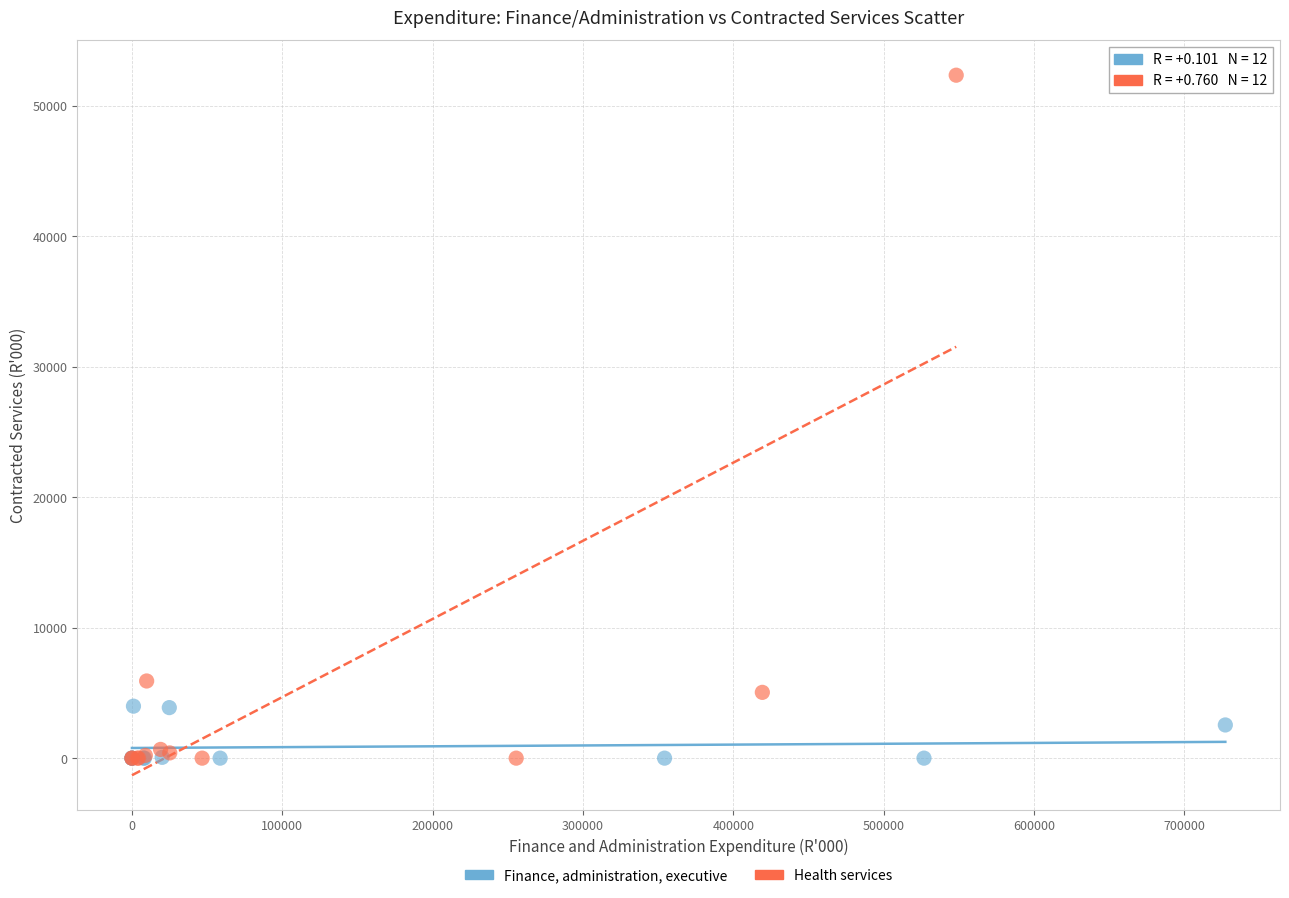

Which series has the widest spread of Y values?

Health services